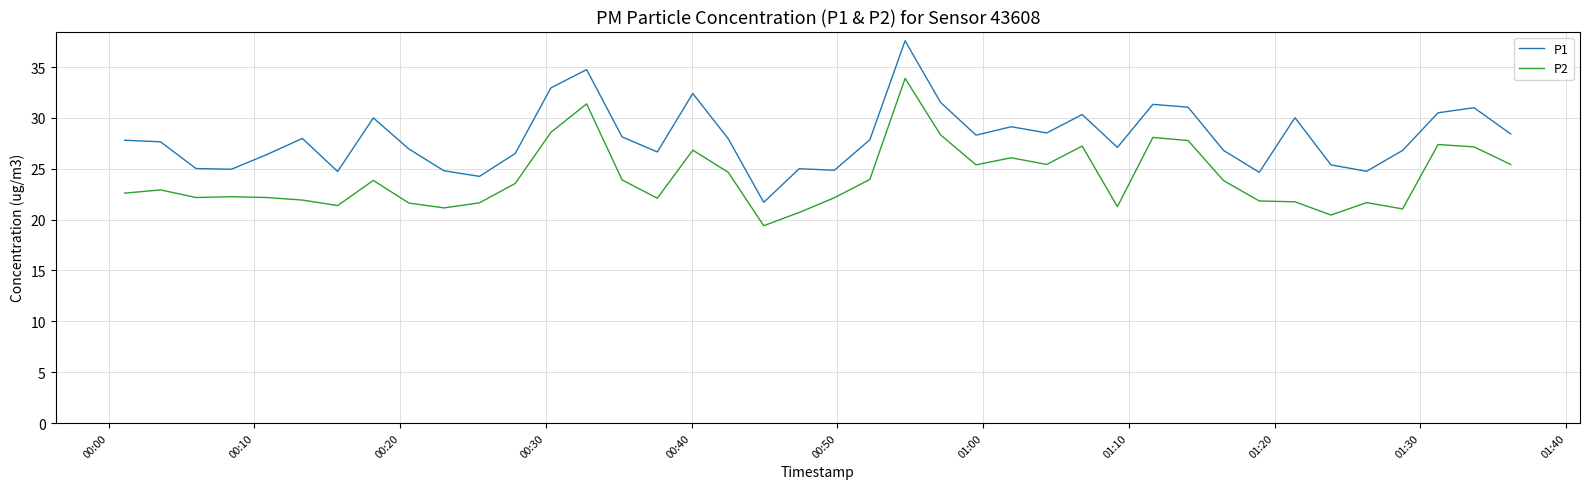

What is the highest value of the P1 series?

37.6